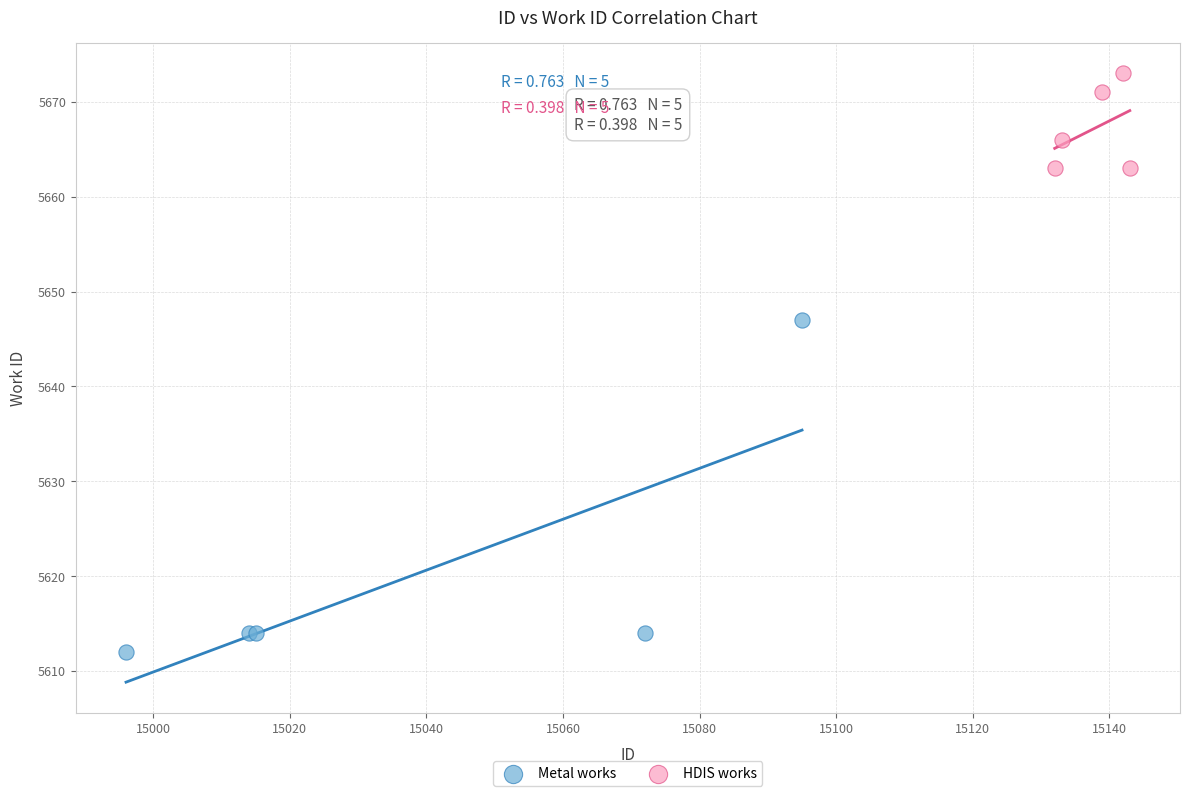

Which series contains the lowest Y value?

Metal works